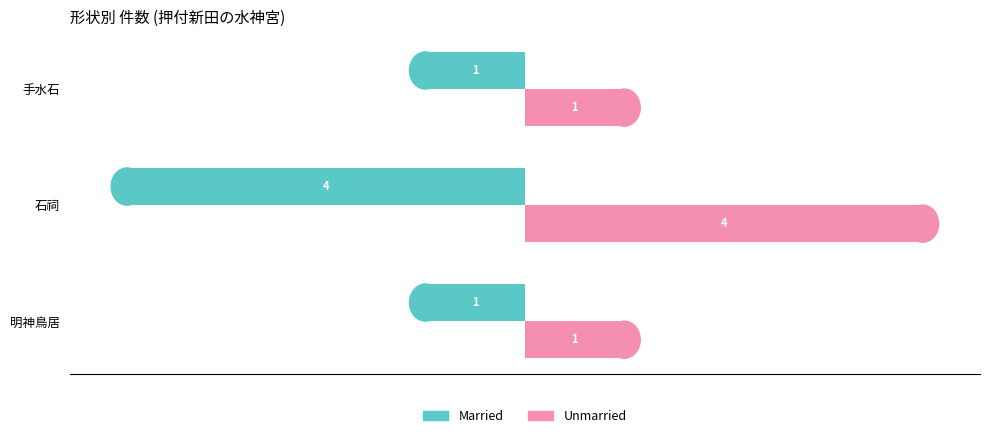

Which series has the largest total across all categories?

Married